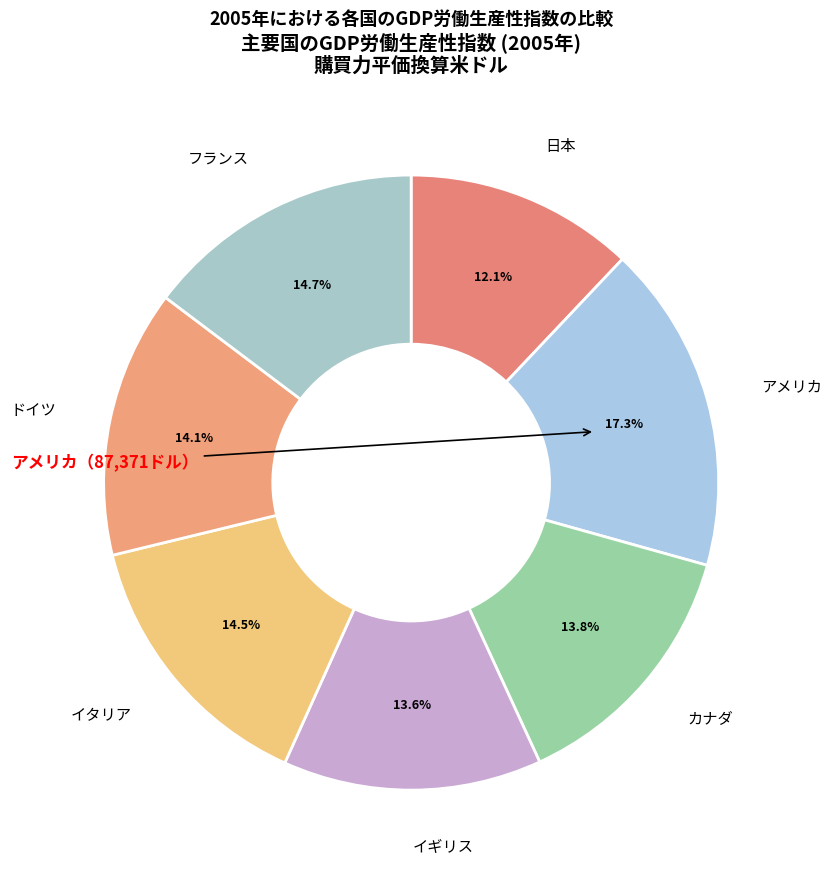

To the nearest percent, what is the combined percentage of 日本 and アメリカ?

29%